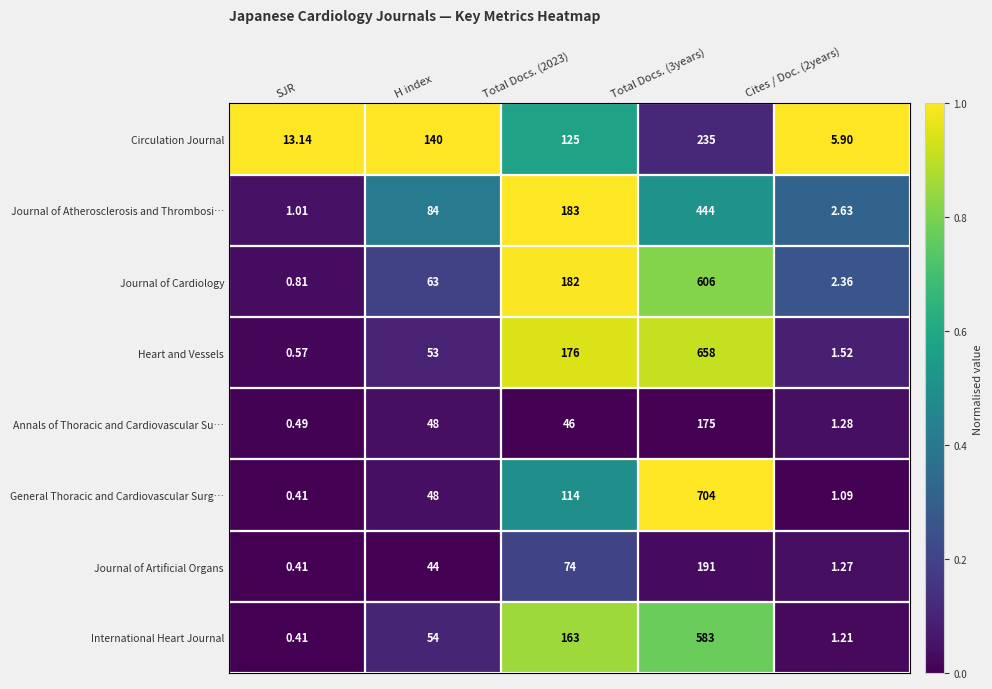

At which category is the sum across all series the highest?

Total Docs. (3years)